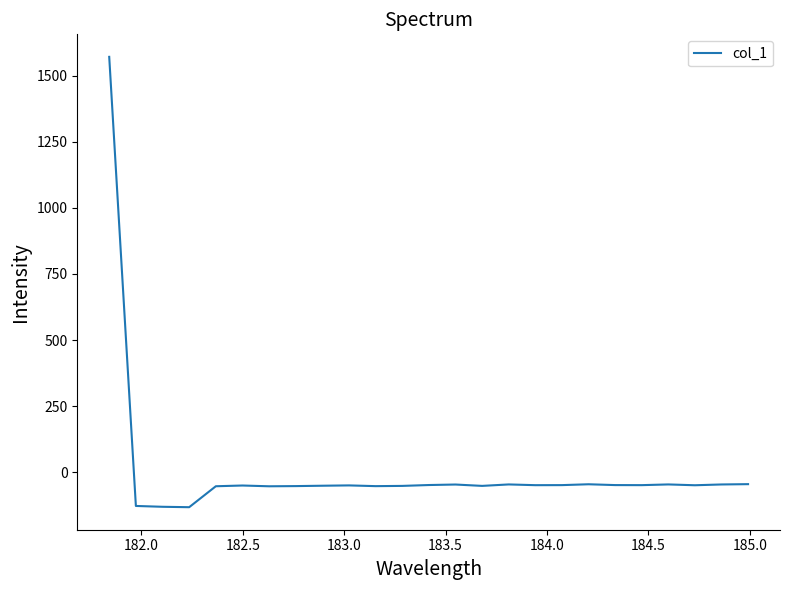

What is the difference between the maximum and minimum values?

1705.4